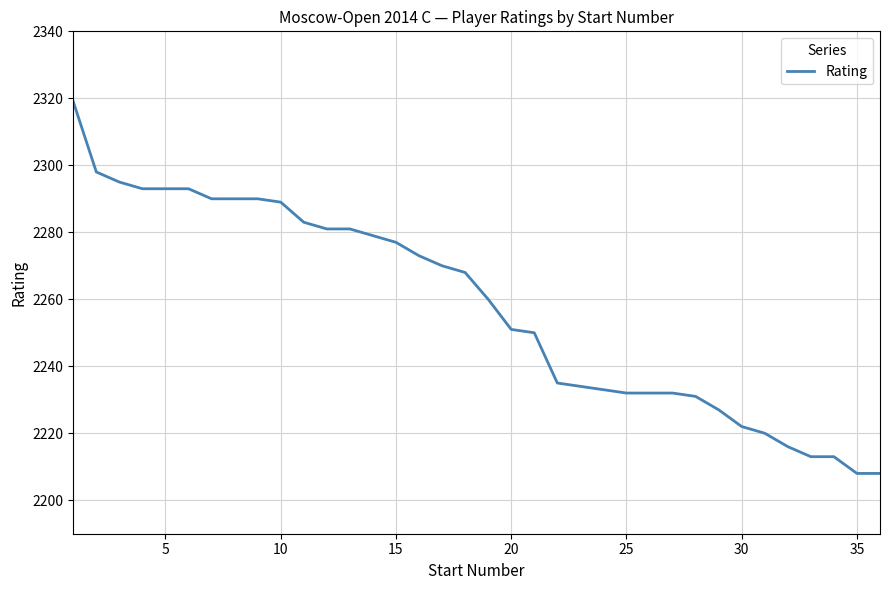

What is the smallest value displayed?

2208